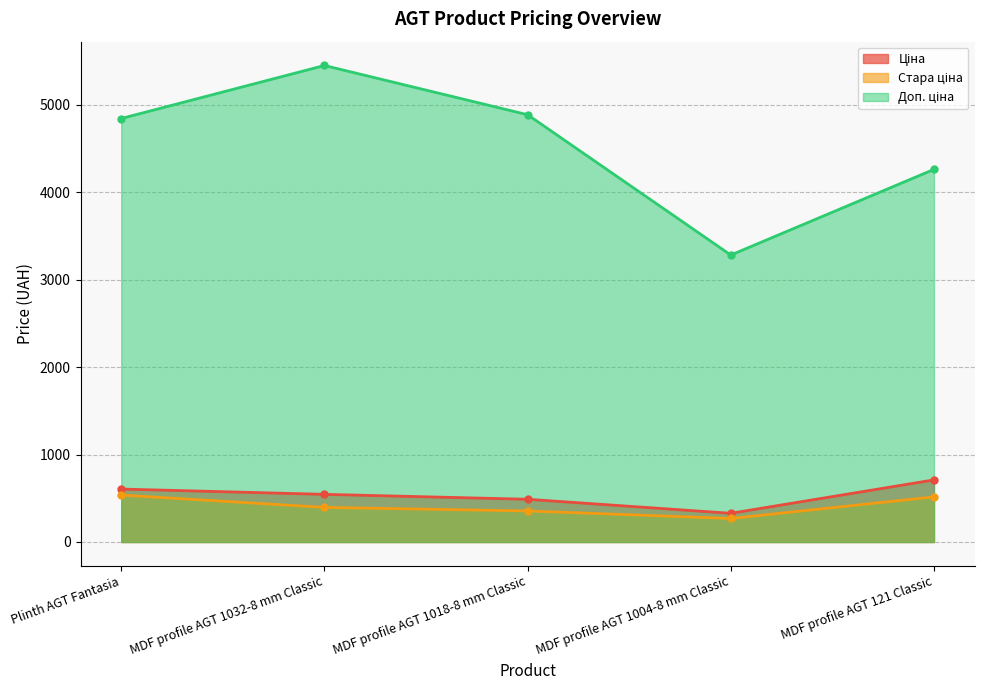

What is the label of the 4th point from the left?

MDF profile AGT 1004-8 mm Classic